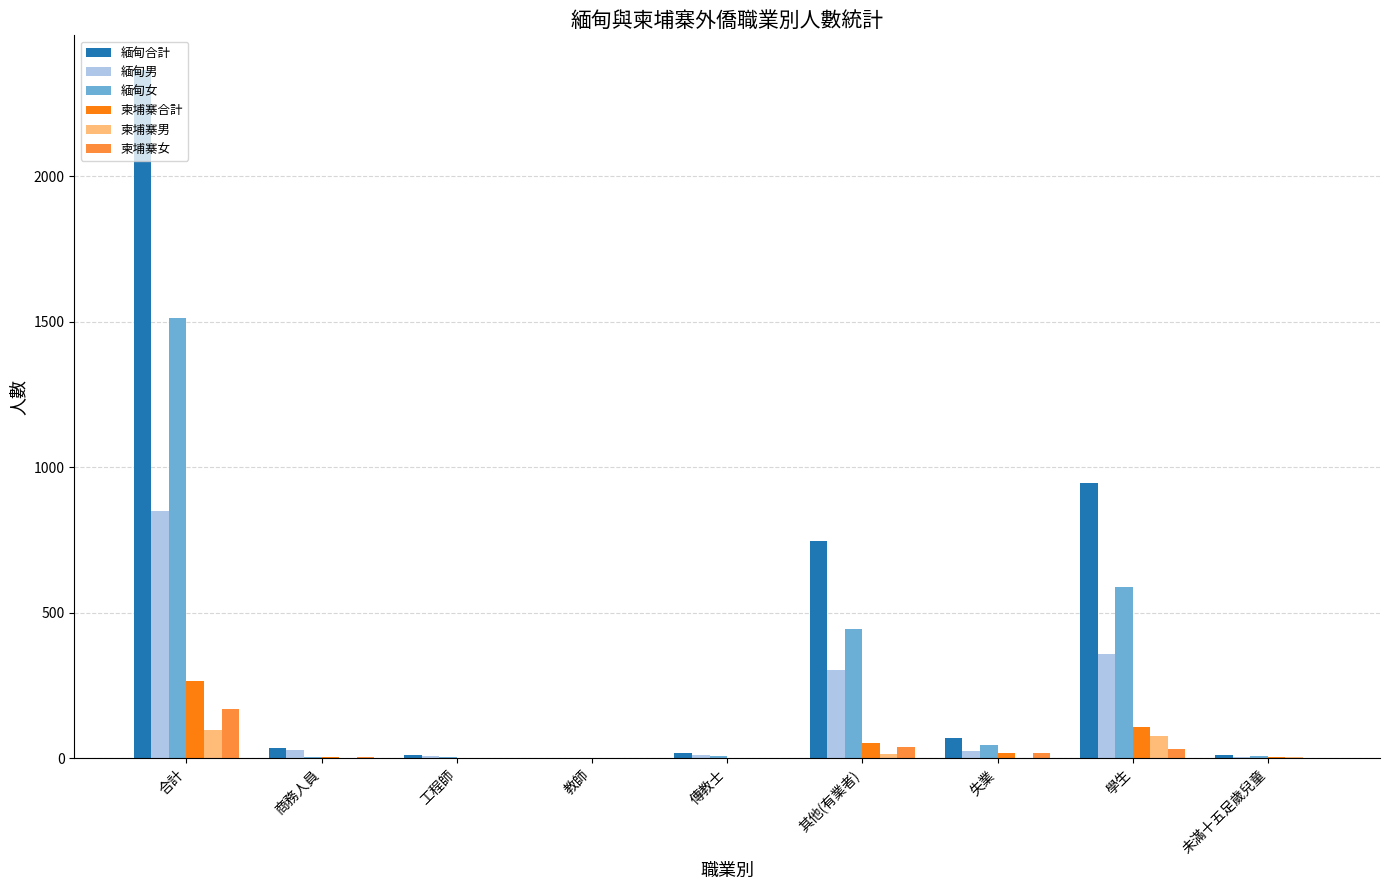

How many data points does each series have?

9